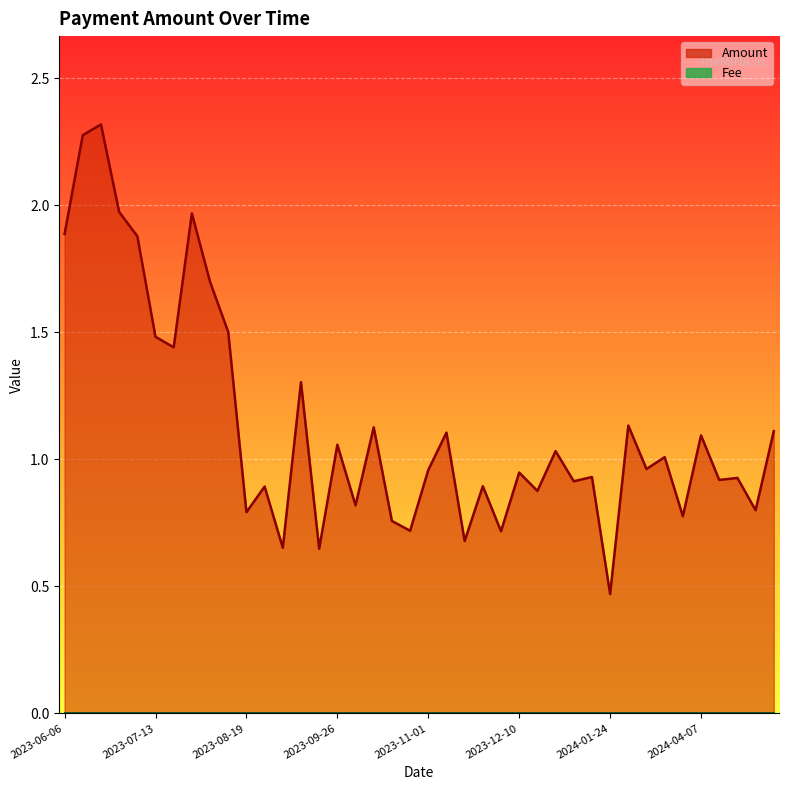

Which category has the highest value across all series?

2023-06-21